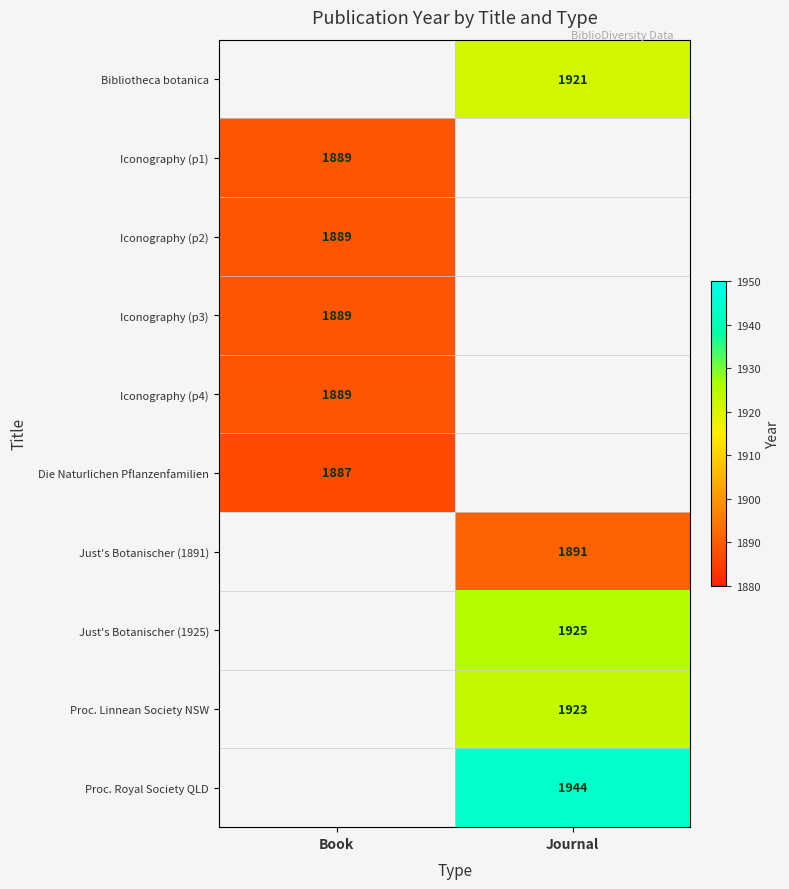

The Iconography (p2) series shows 2739.0 at Book. True or false?

False